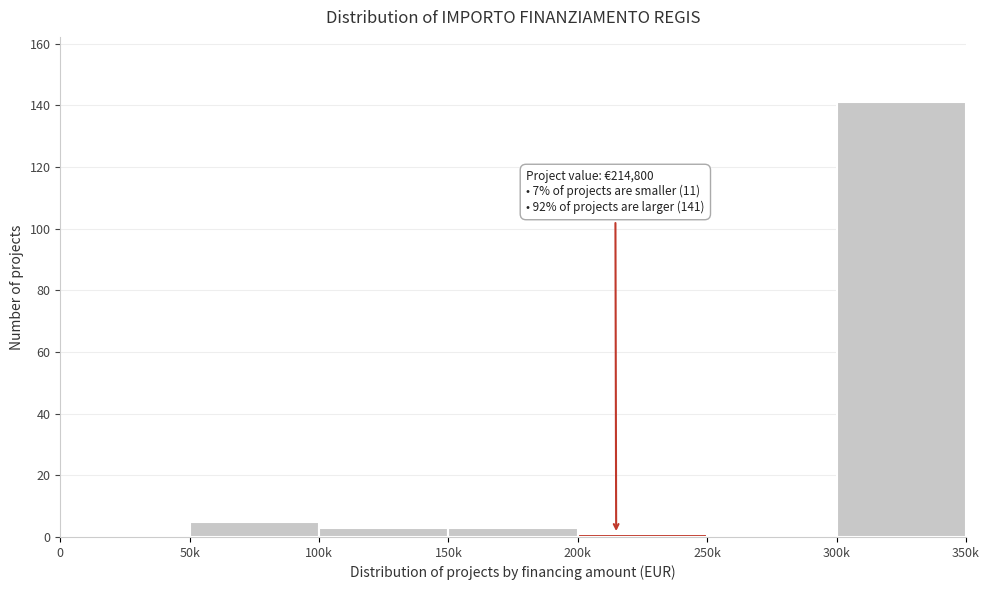

Reading left to right, list all the values displayed in this chart.

0=0	50k=5	100k=3	150k=3	200k=1	250k=0	300k=141